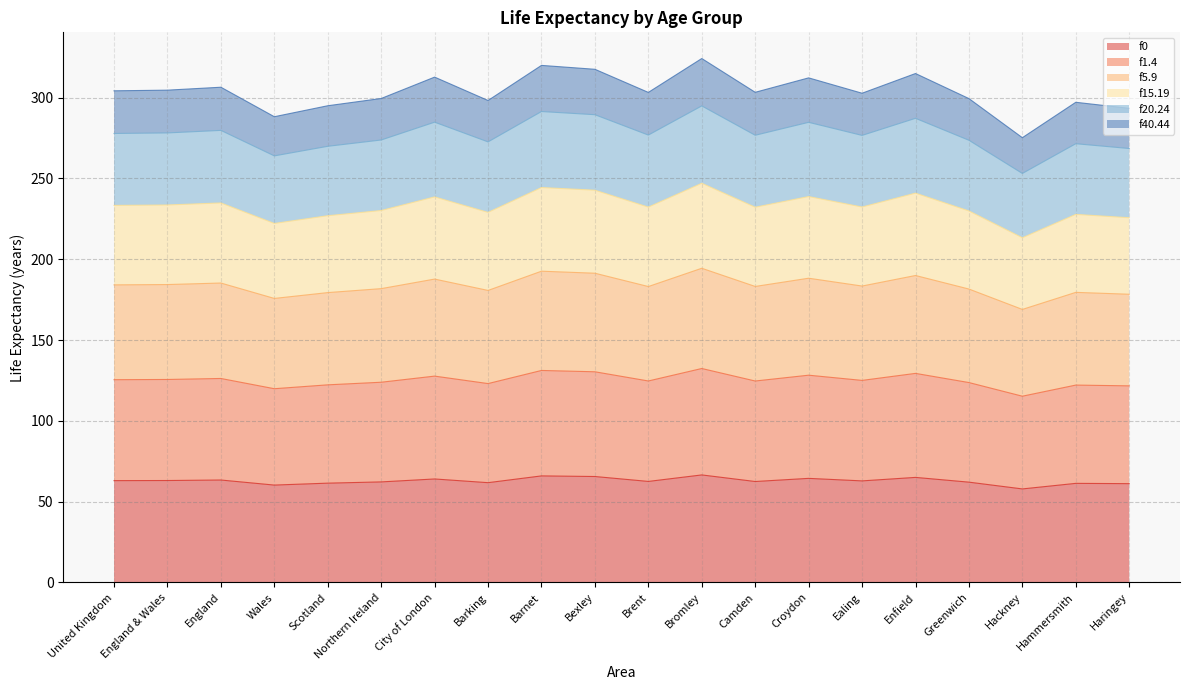

True or false: f0 has a value of 82.7 at Haringey.

False